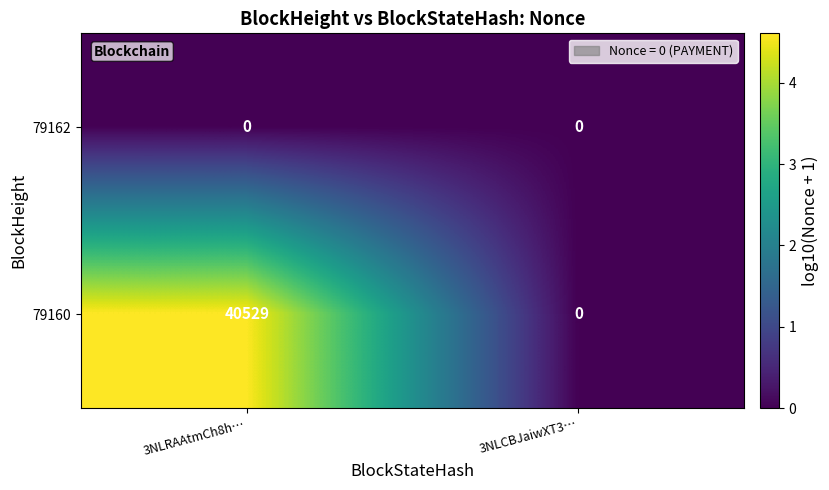

Reading left to right, transcribe all the data shown in this chart.

79162: 3NLRAAtmCh8h…=0	3NLCBJaiwXT3…=0
79160: 3NLRAAtmCh8h…=40529	3NLCBJaiwXT3…=0